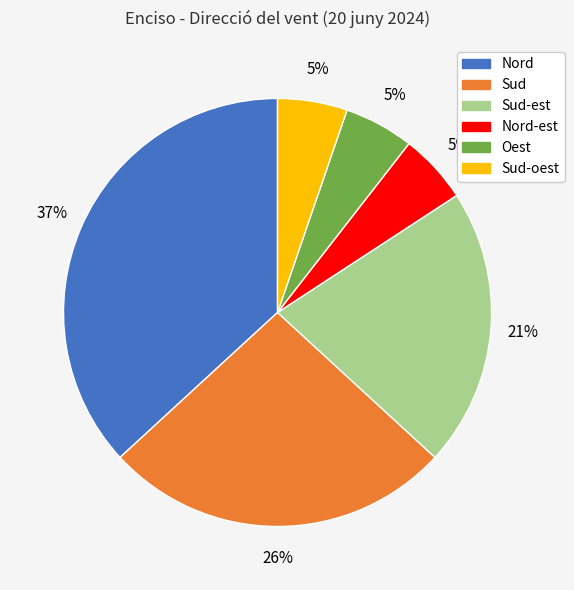

How many segments does this pie chart have?

6